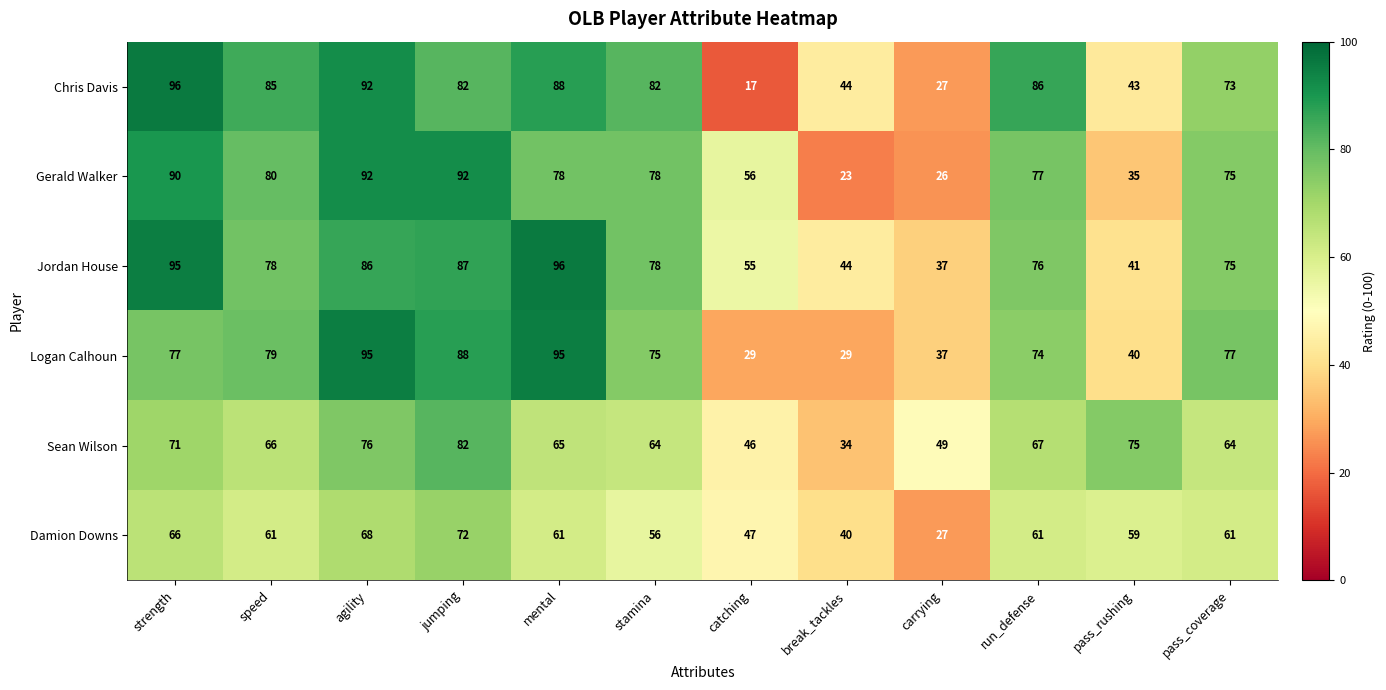

Is it true that Damion Downs equals 80 at speed?

False